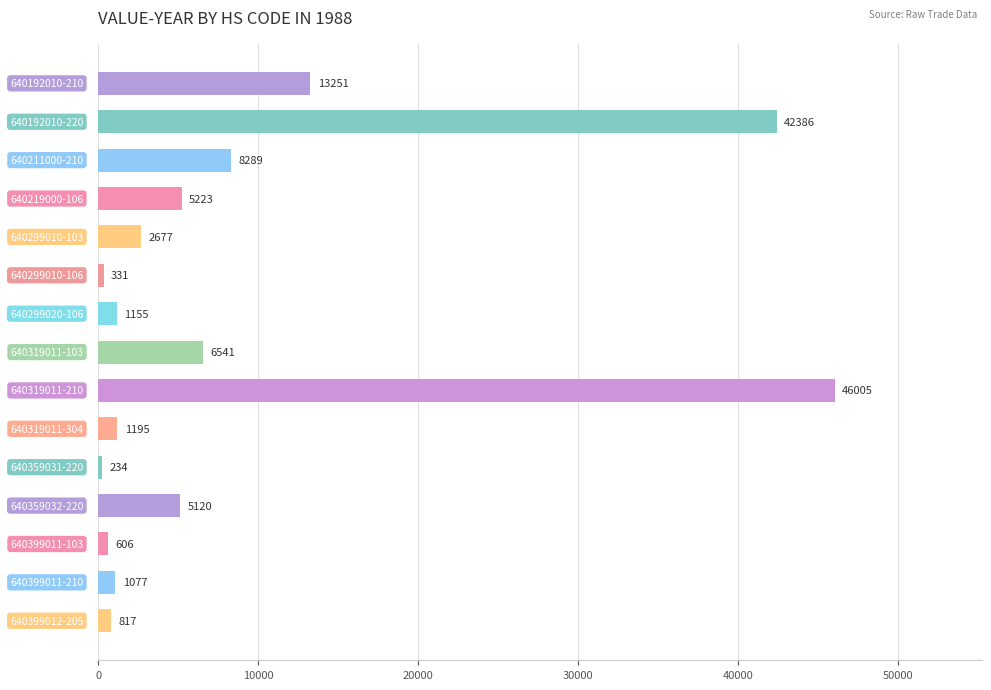

What is the smallest value displayed?

234